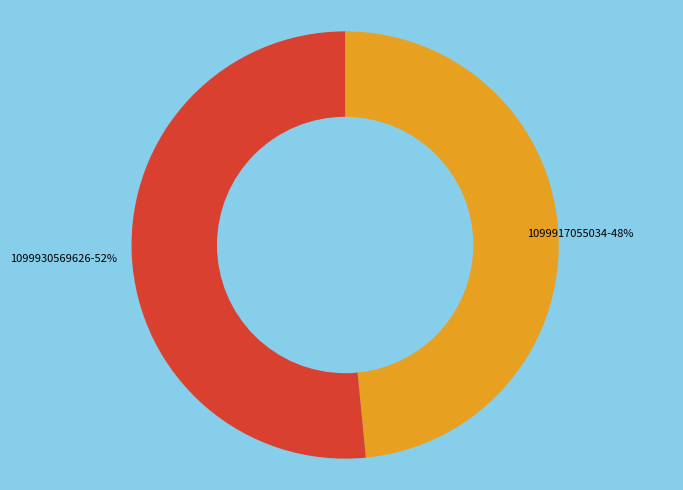

To the nearest percent, what percentage of the pie is 1099917055034?

48%